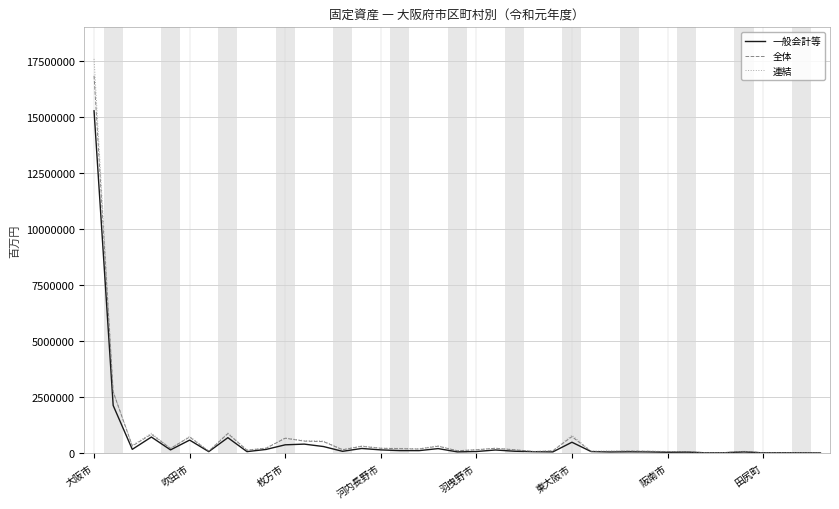

At how many categories does at least one series exceed 5442608?

1